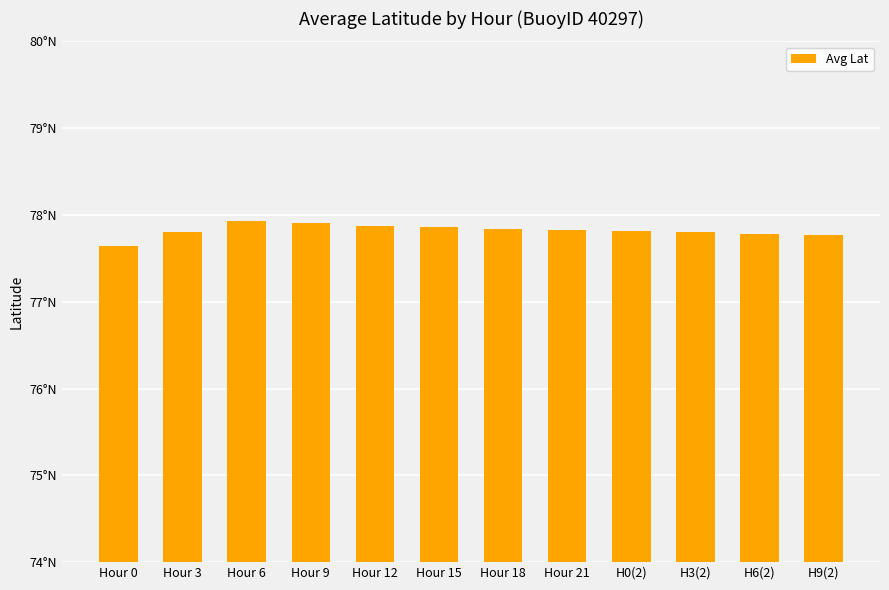

Does the chart contain any negative values?

No